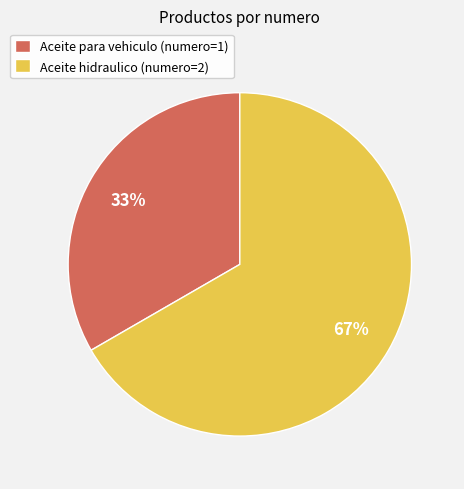

To the nearest percent, what percentage of the pie is Aceite hidraulico?

67%